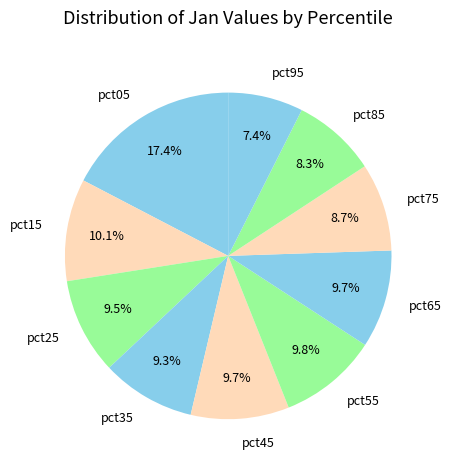

Does pct45 account for over 50% of the chart?

No